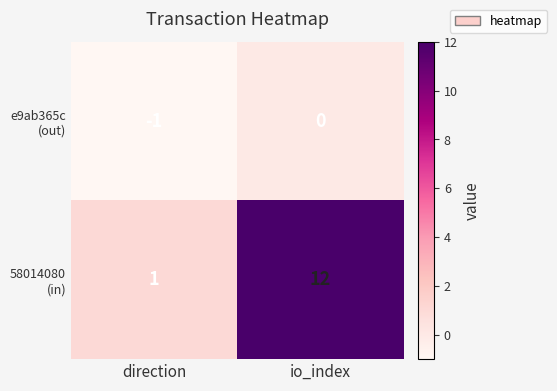

At which category is the sum across all series the highest?

io_index